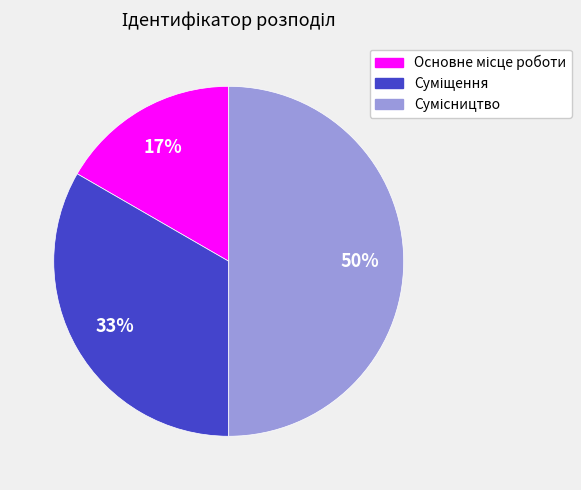

To the nearest percent, what is the difference between the largest and smallest slice percentages?

33%